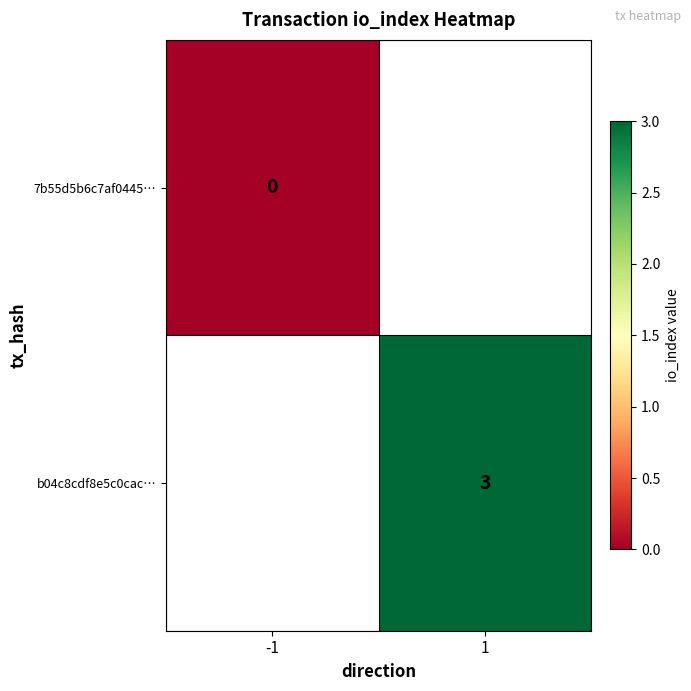

True or false: b04c8cdf8e5c0cac… has a value of 3 at 1.

True